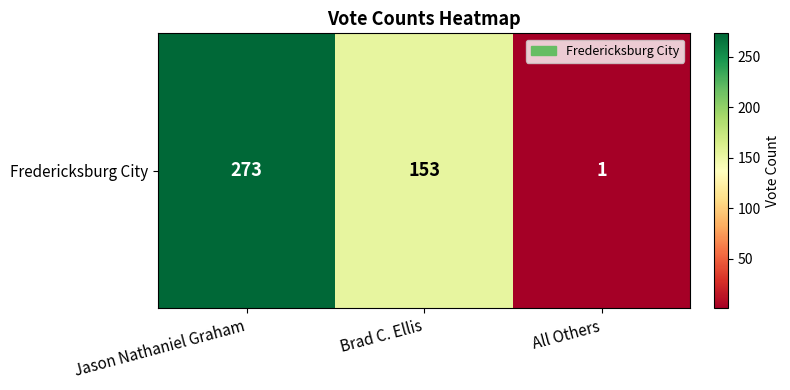

How many values exceed 153?

1